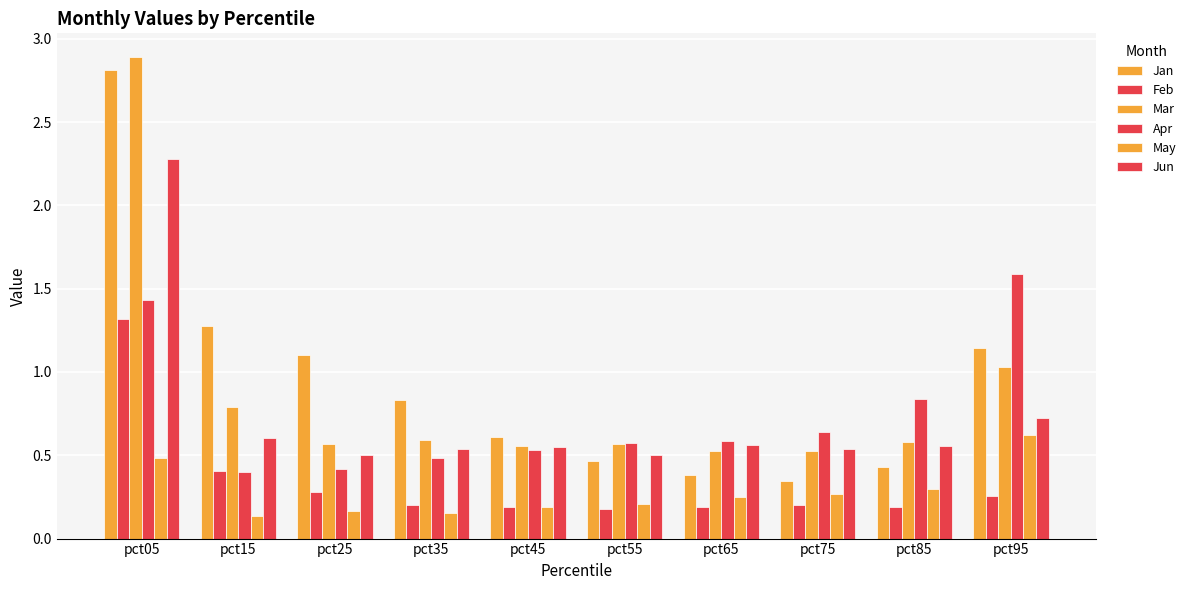

What is the total value across all series at pct85?

2.9